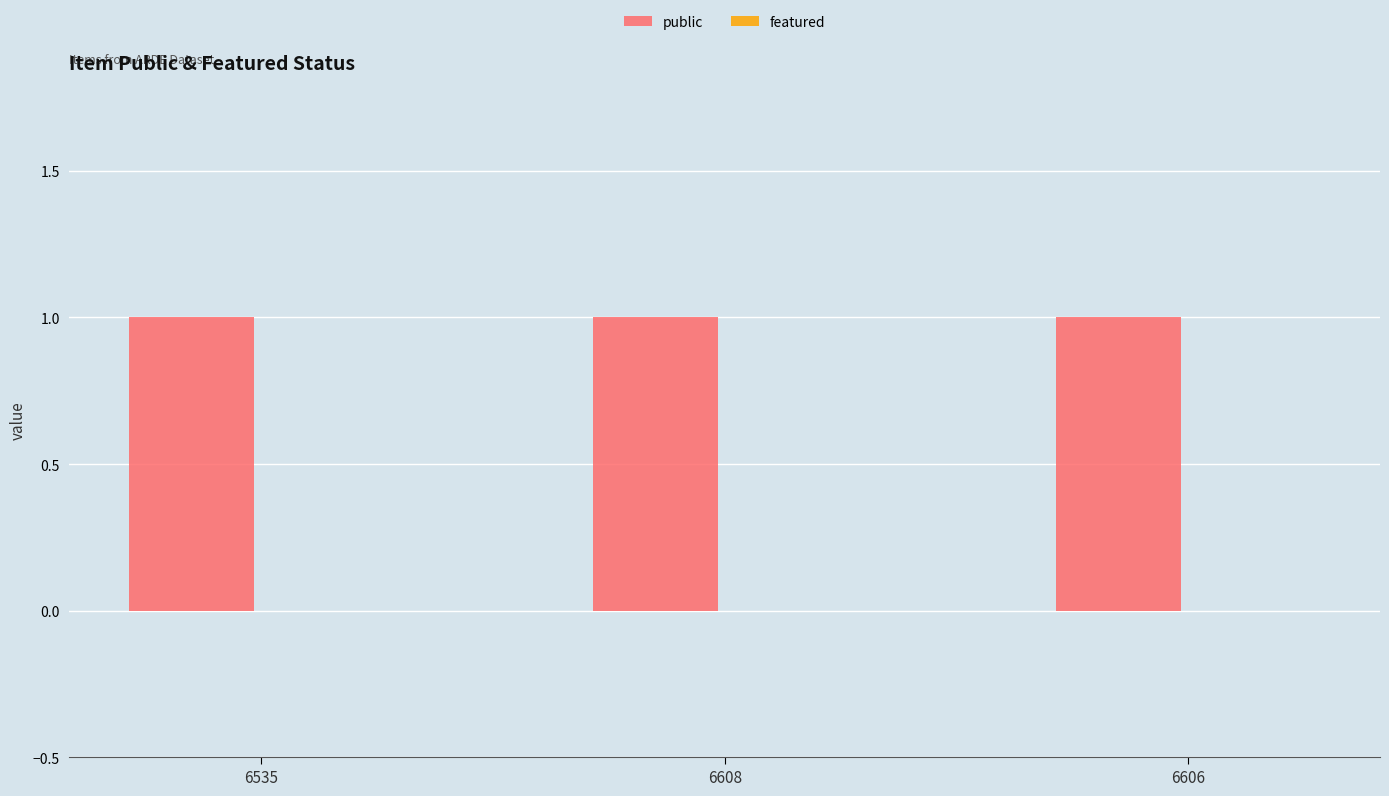

Which category has the lowest value in the public series?

6535